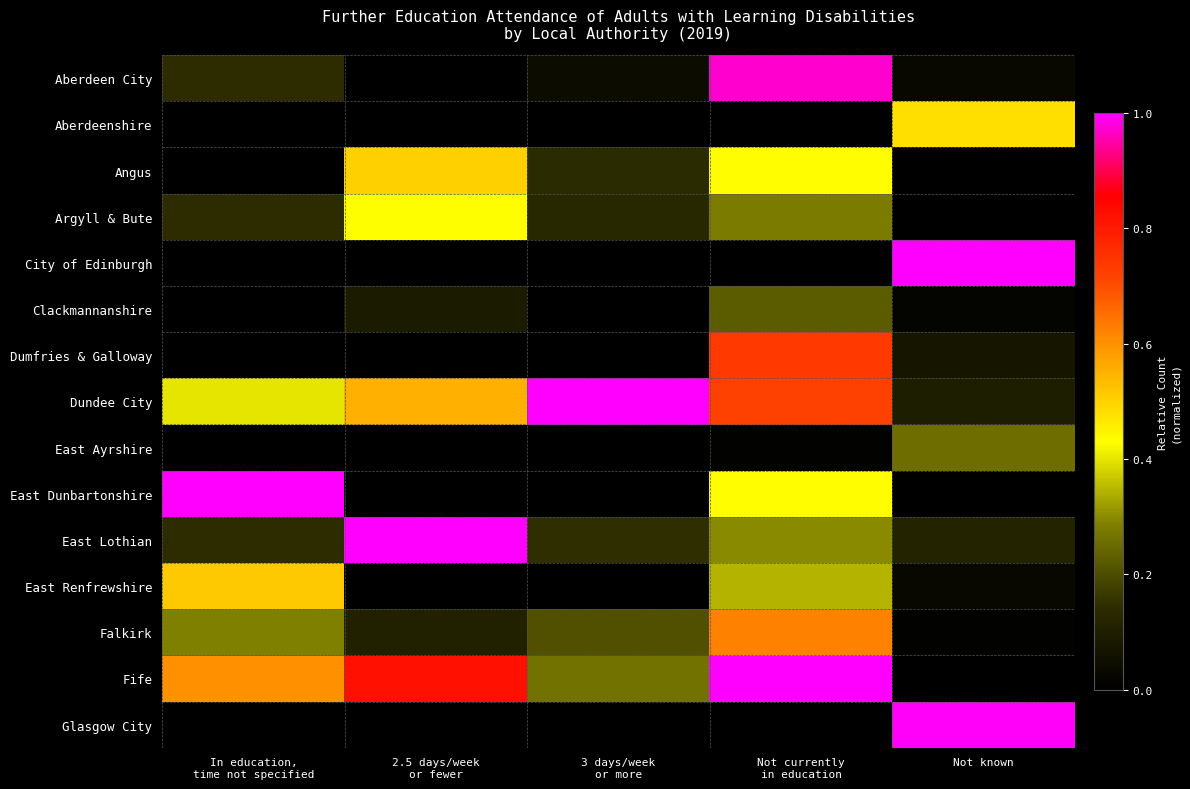

What is the difference between the highest and lowest values at 2.5 days/week
or fewer?

1.0